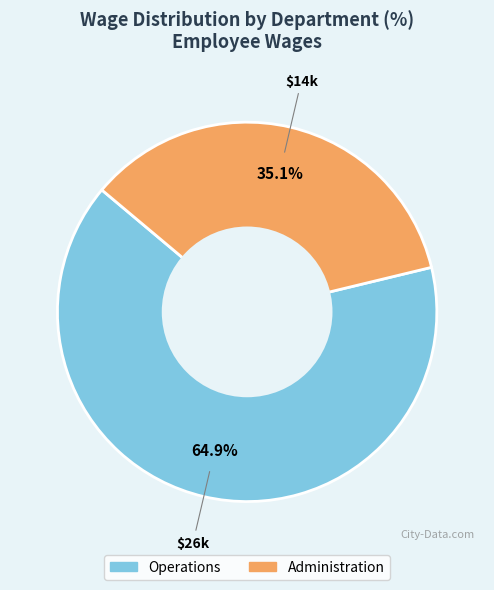

Count the number of slices in the pie.

2